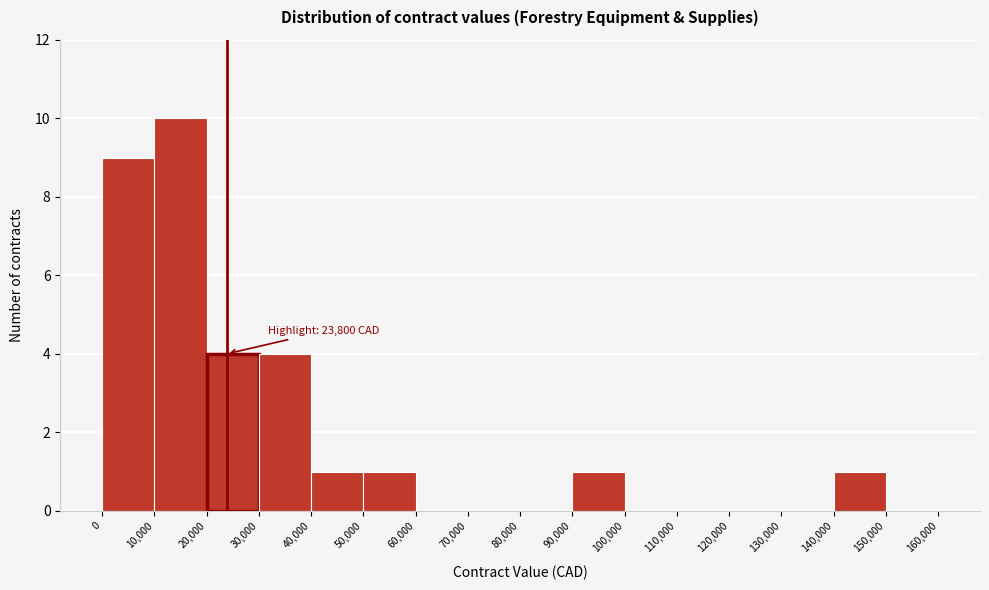

Over which range of the x-axis is the bar tallest?

10,000 to 20,000